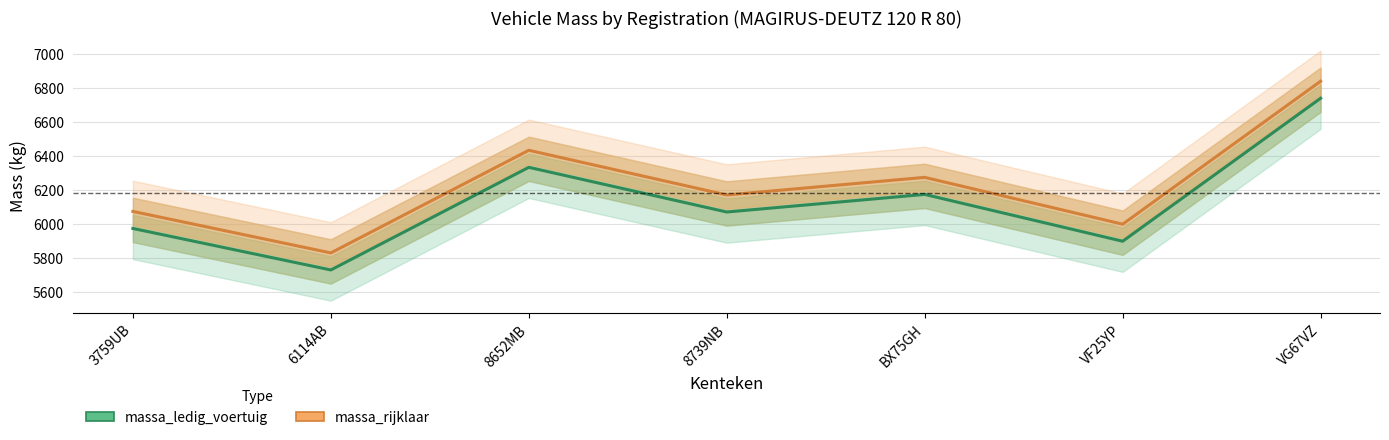

Which has a higher value, 3759UB or VF25YP?

3759UB